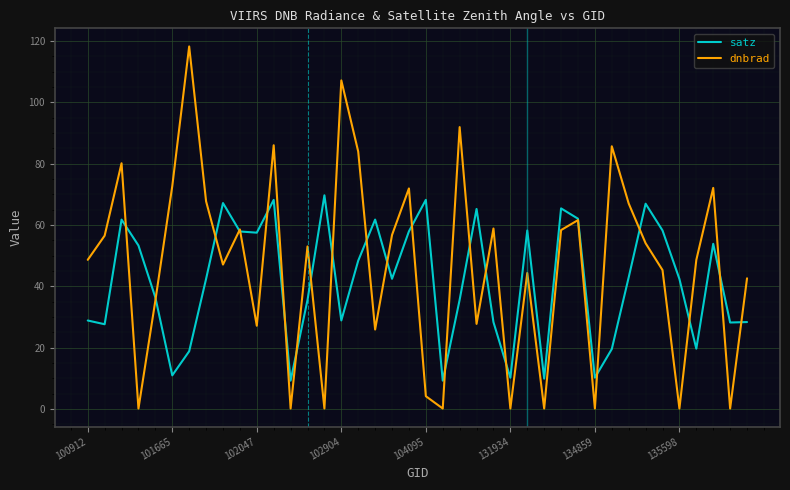

What is the highest value of the dnbrad series?

118.2